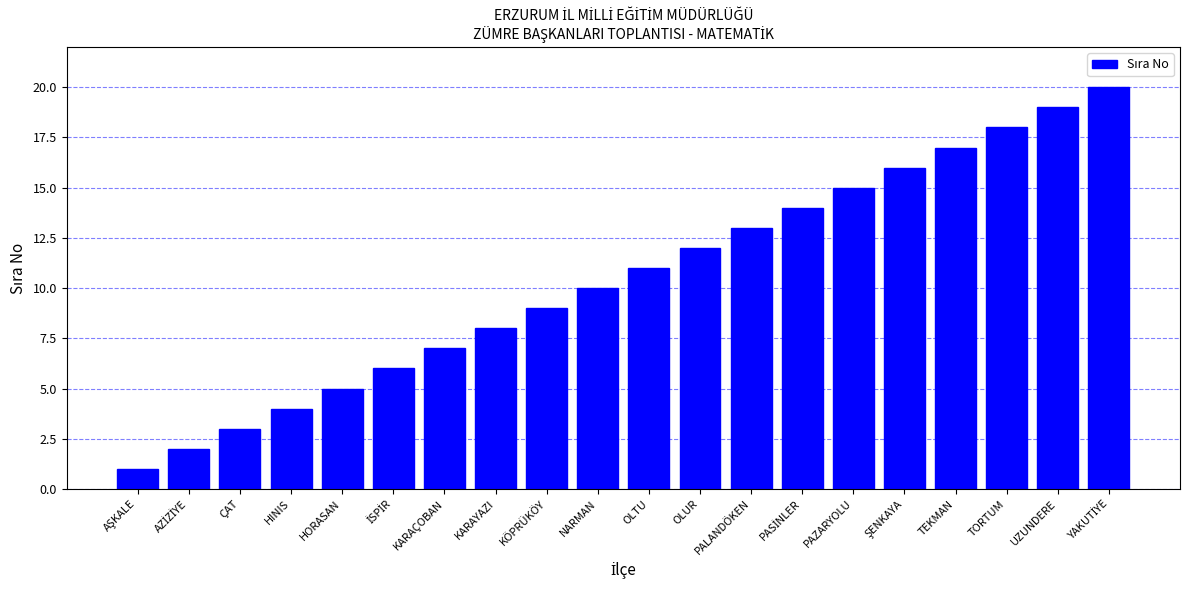

The value at OLUR is 12. True or false?

True